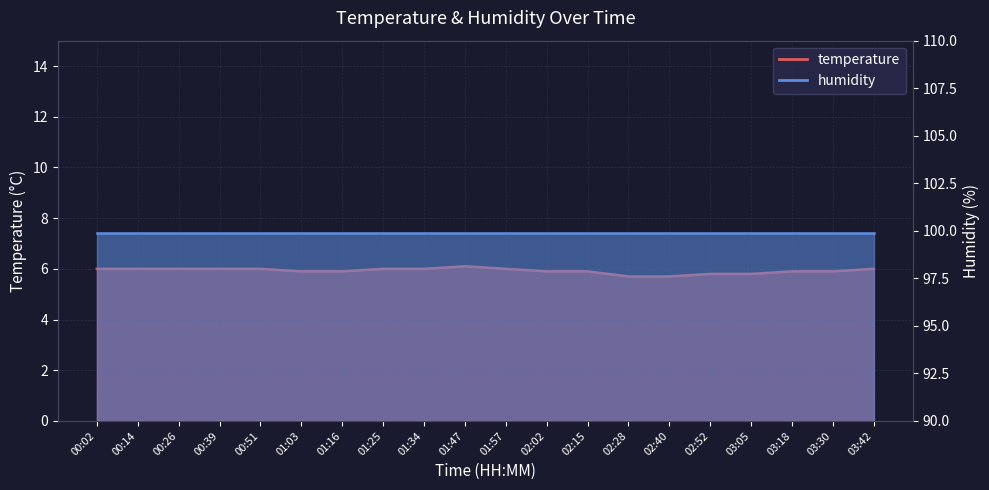

Rank the categories by value from lowest to highest.

02:28, 02:40, 02:52, 03:05, 01:03, 01:16, 02:02, 02:15, 03:18, 03:30, 00:02, 00:14, 00:26, 00:39, 00:51, 01:25, 01:34, 01:57, 03:42, 01:47